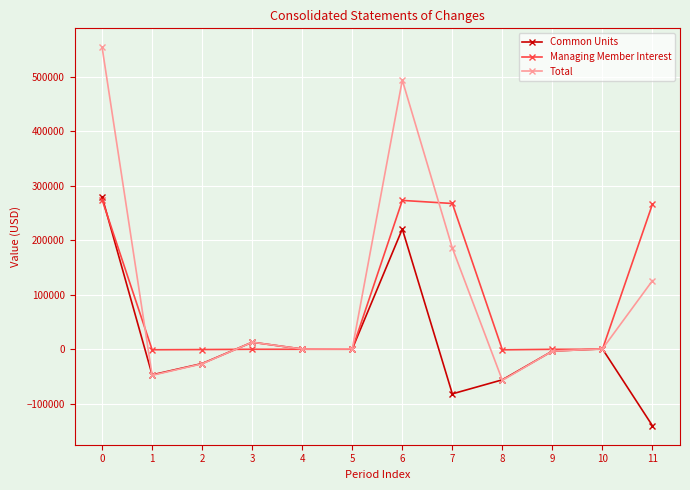

Where is Common Units nearest to the value 69608?

3